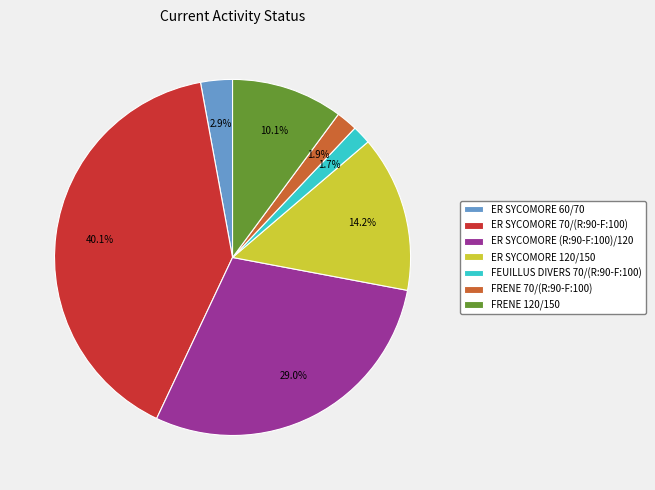

How much of the chart is everything except FRENE 120/150?

89.9%